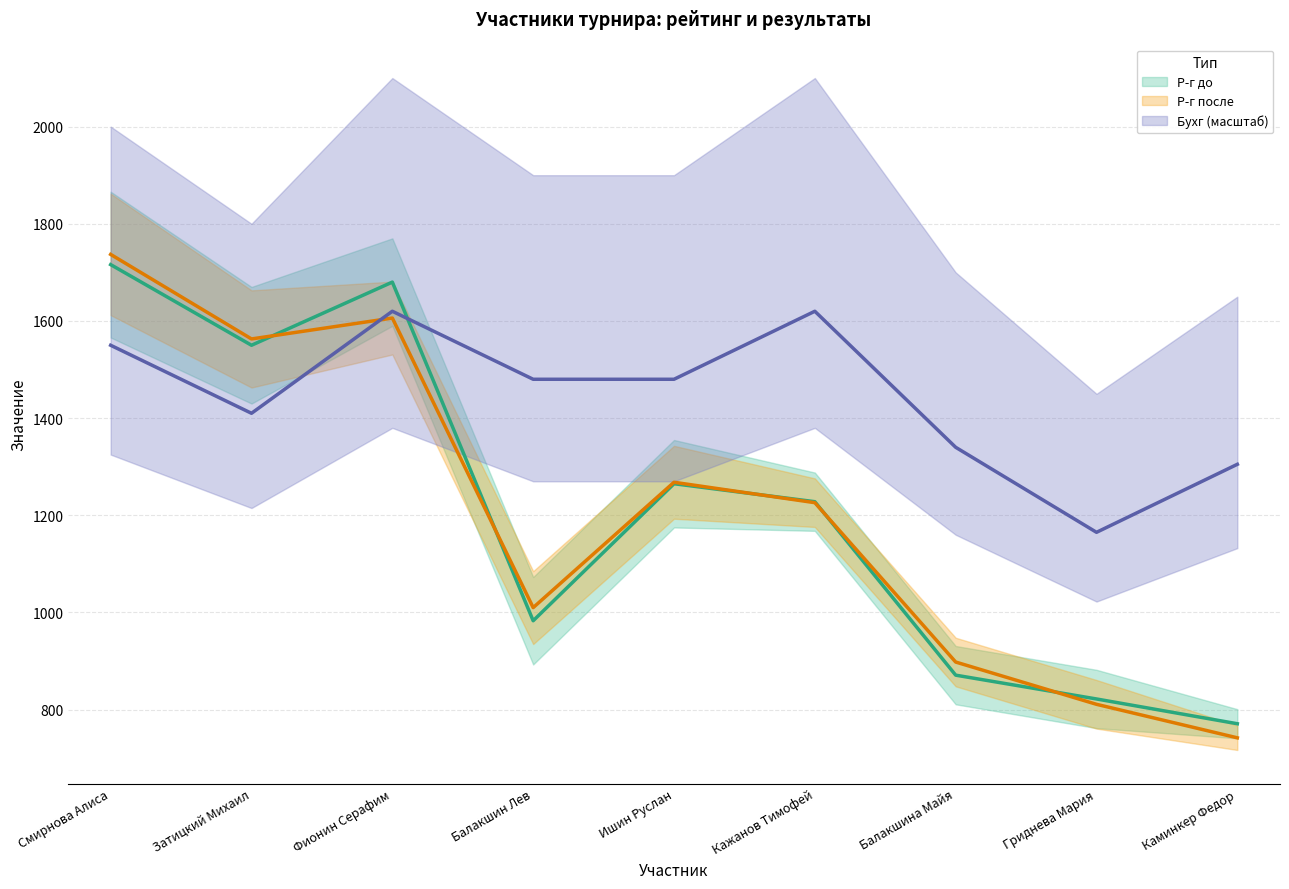

Does the chart display data point markers on the line(s)?

No